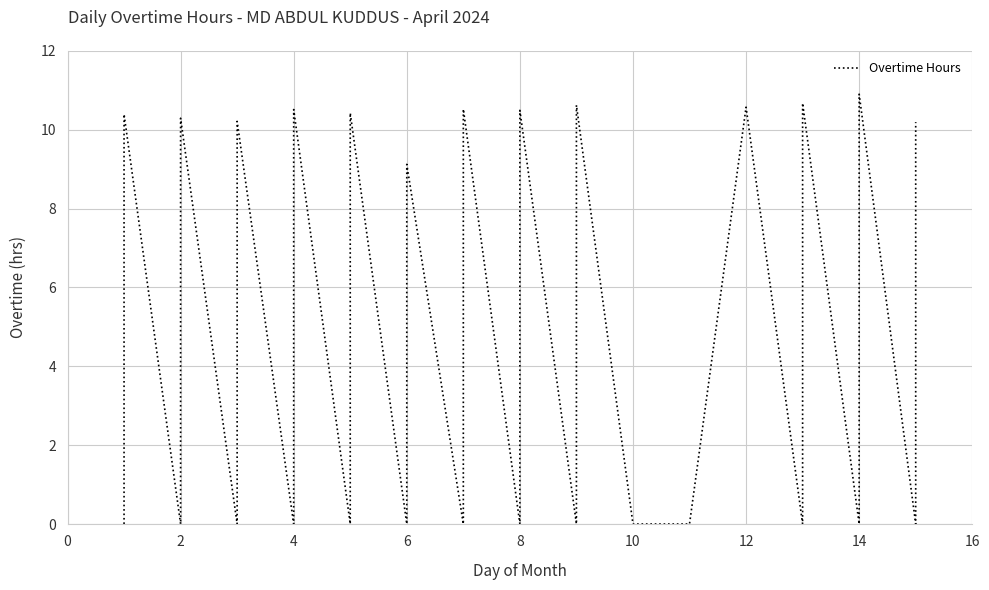

Between 18 and 8, which is larger?

8